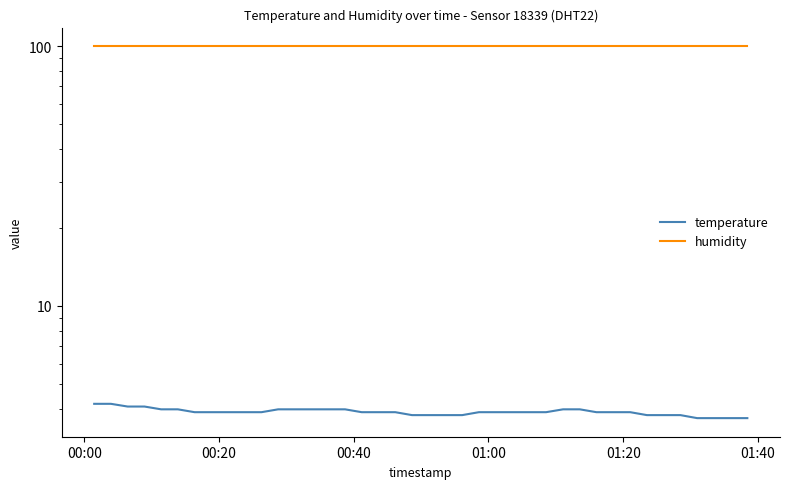

List the series in order of their overall mean, lowest first.

temperature, humidity